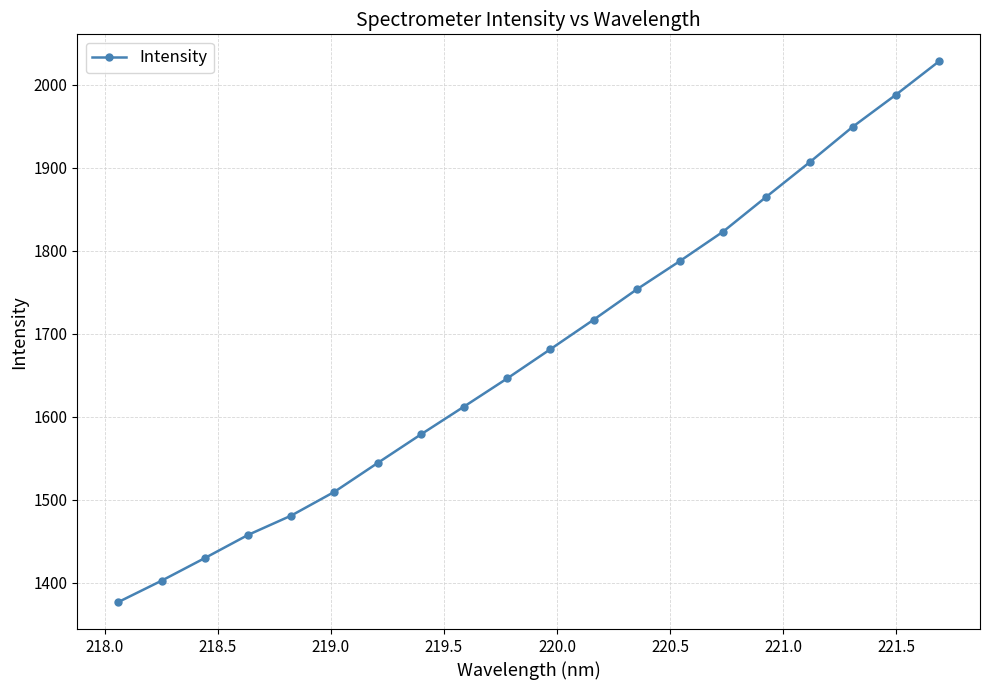

What is the difference between the maximum and minimum values?

651.1